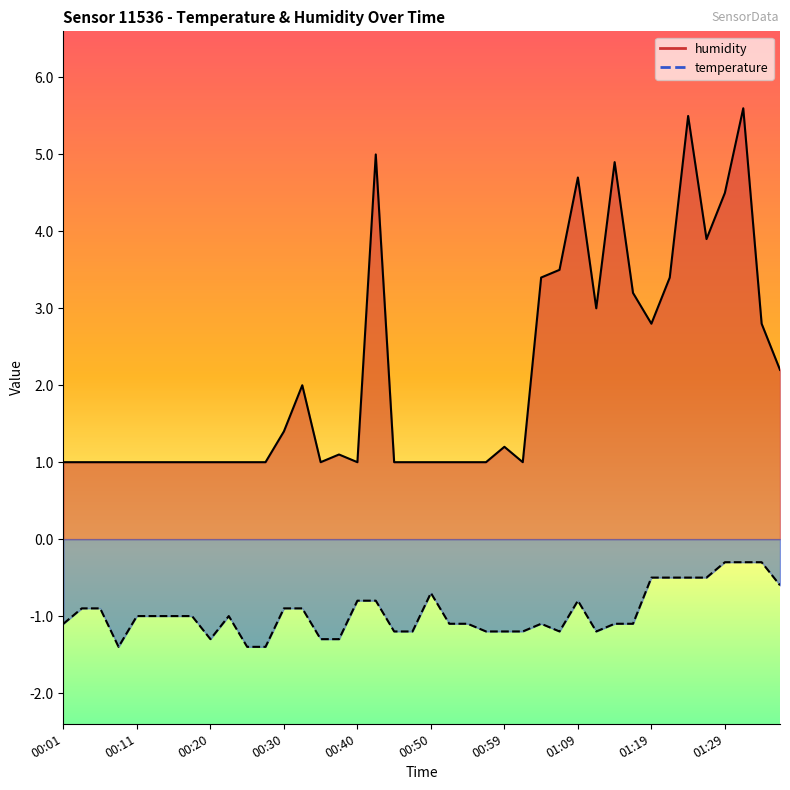

At which label is humidity closest to 3?

01:12